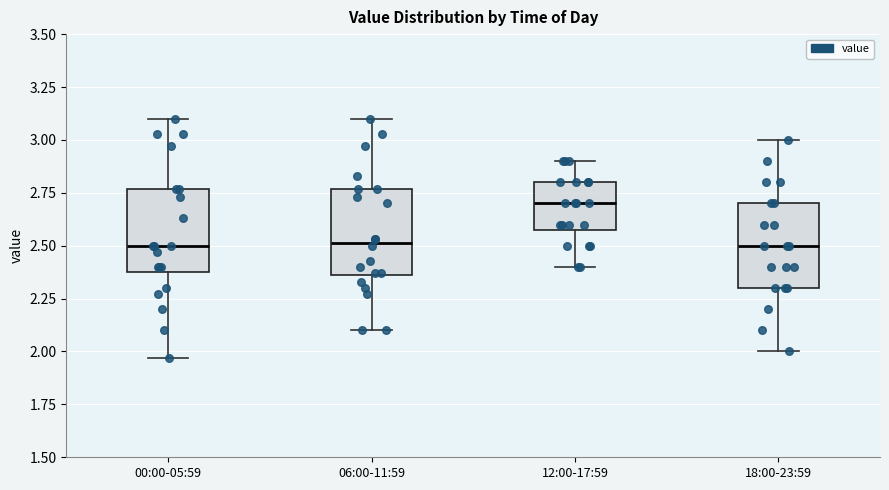

Which box's median line is the highest?

12:00-17:59